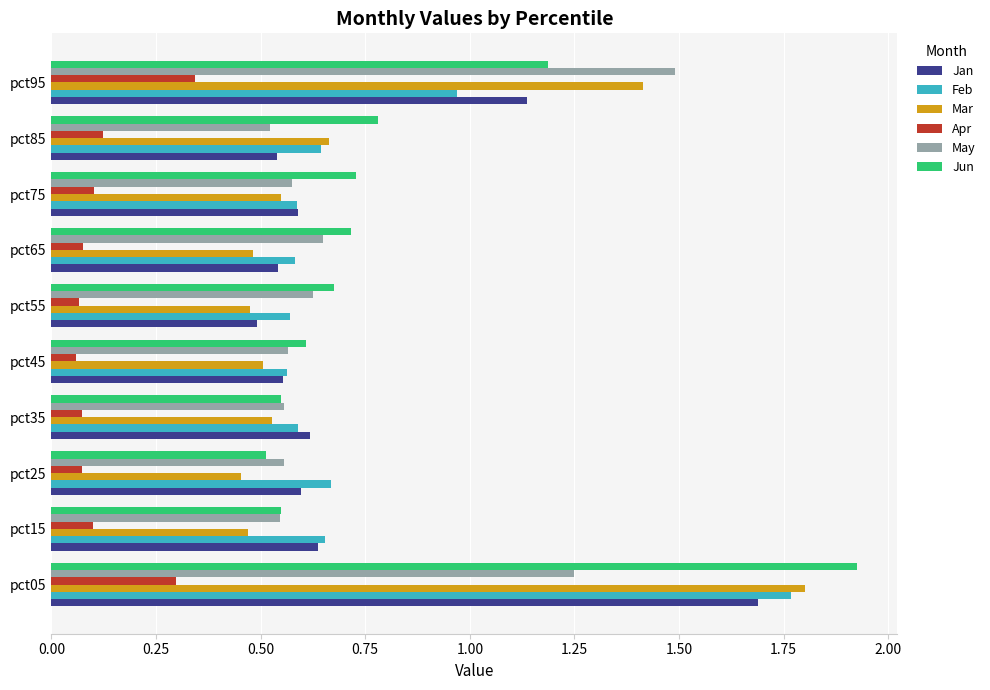

Which series has the widest spread of values?

Jun